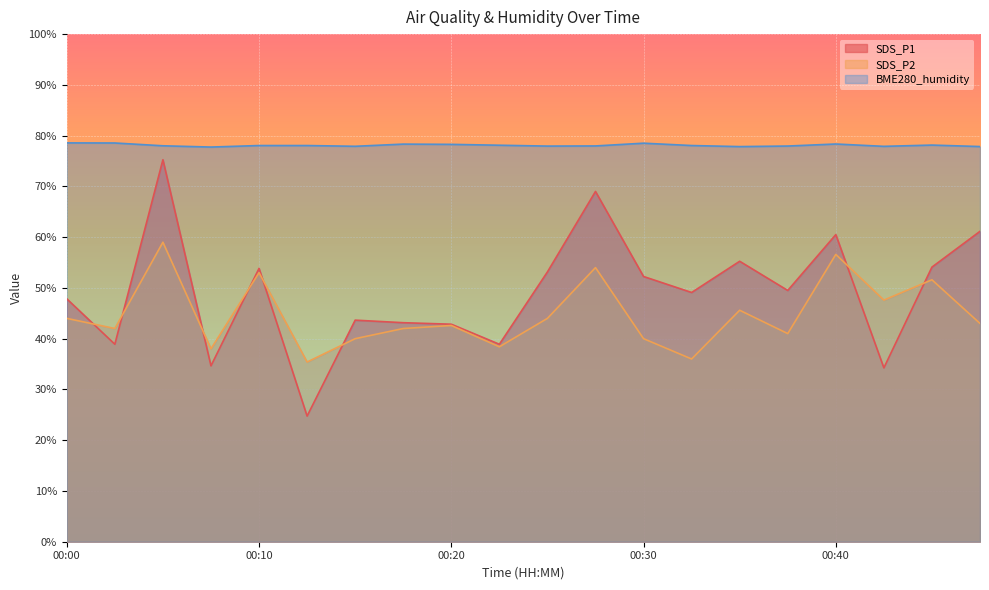

Which series changed the most between 00:10 and 00:38?

SDS_P2